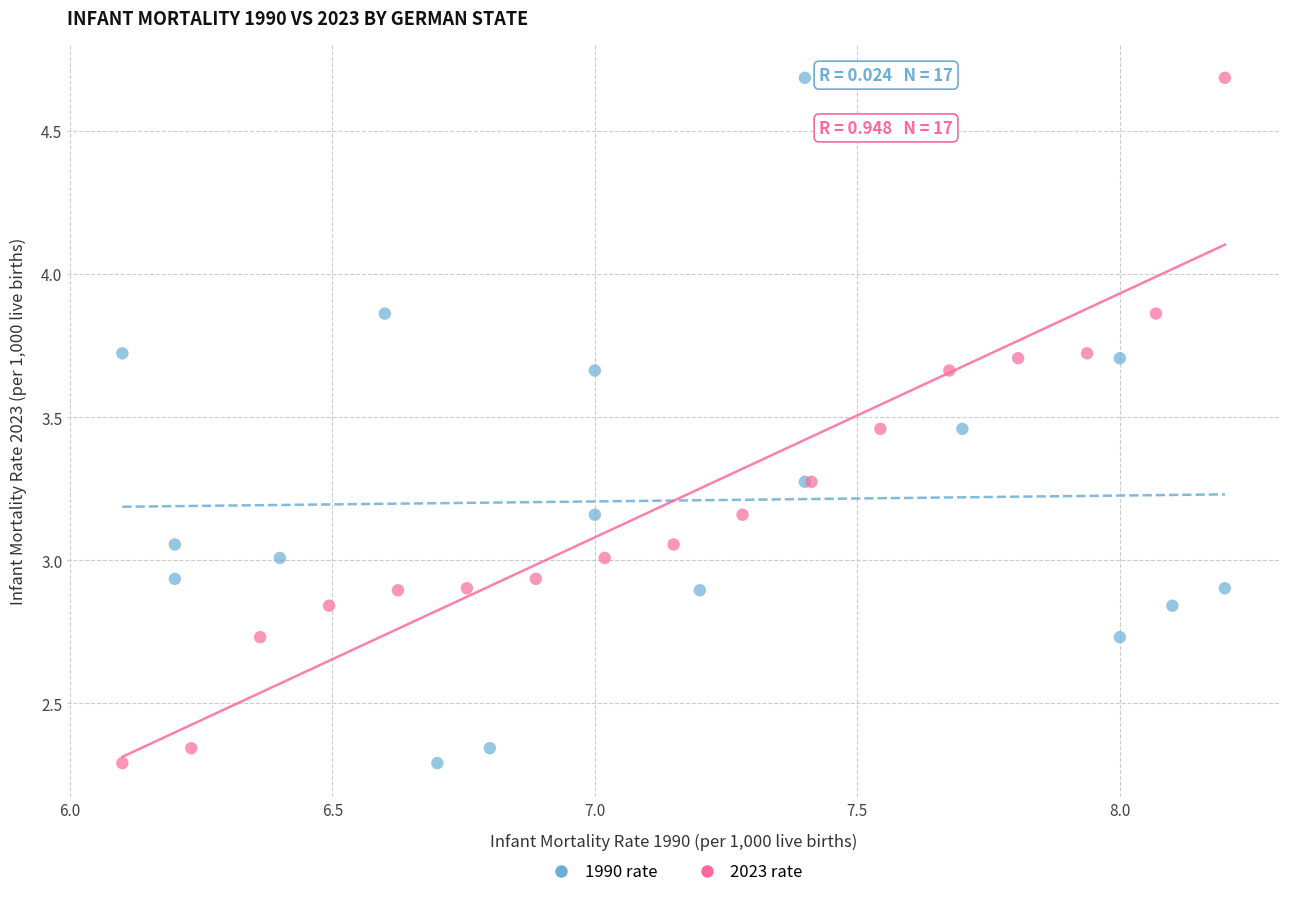

What are all the series names shown in the legend?

1990 rate, 2023 rate